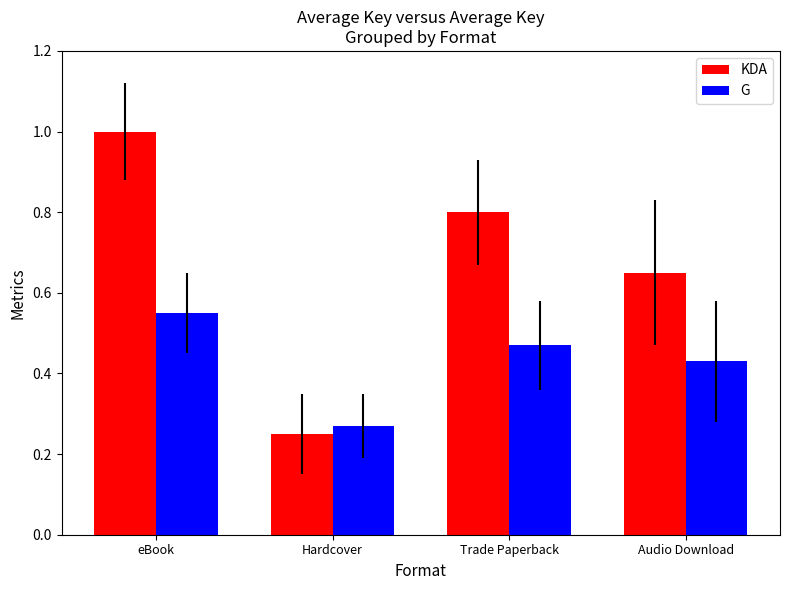

What is the sum of the G values at eBook and Hardcover?

0.8